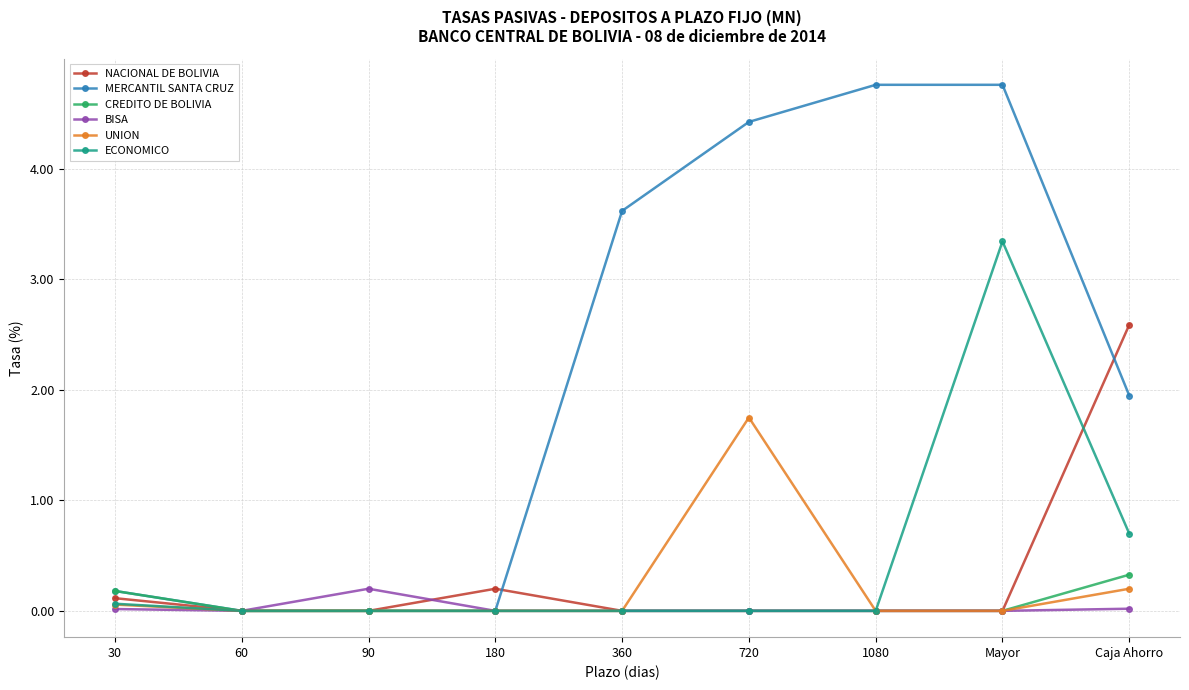

The value of CREDITO DE BOLIVIA at 180 is -0.2. True or false?

False